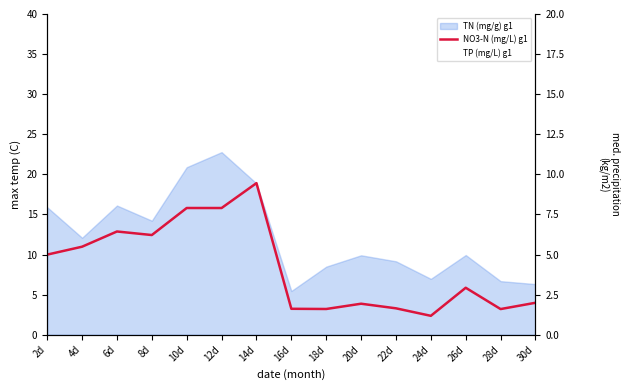

True or false: TP (mg/L) g1 and NO3-N (mg/L) g1 intersect in this chart.

True